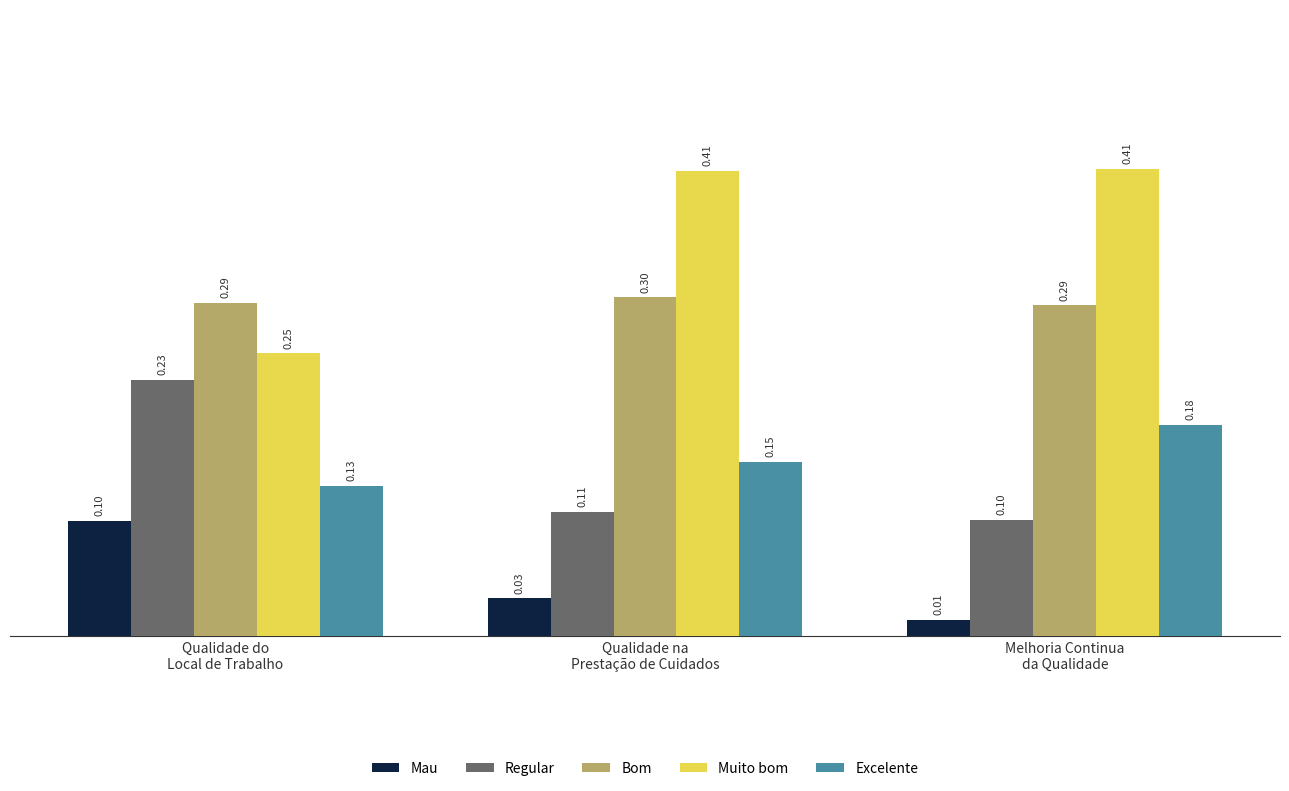

What is the approximate value of Bom at Melhoria Continua
da Qualidade?

0.3